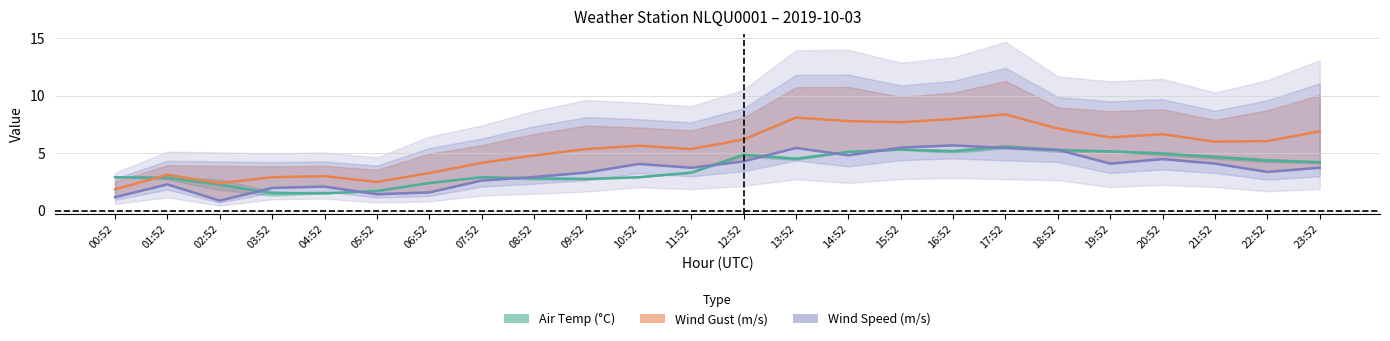

Which series has the widest spread of values?

WIND_SPEED_GUST